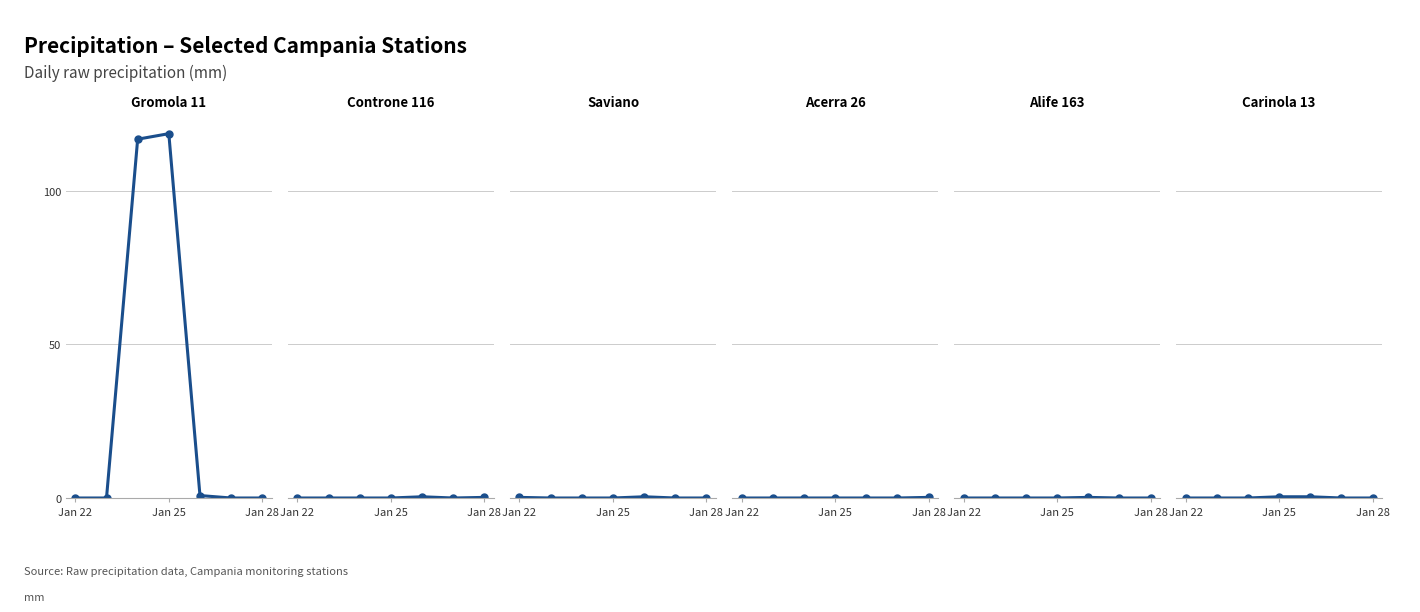

At which category is the sum across all series the highest?

Jan 25